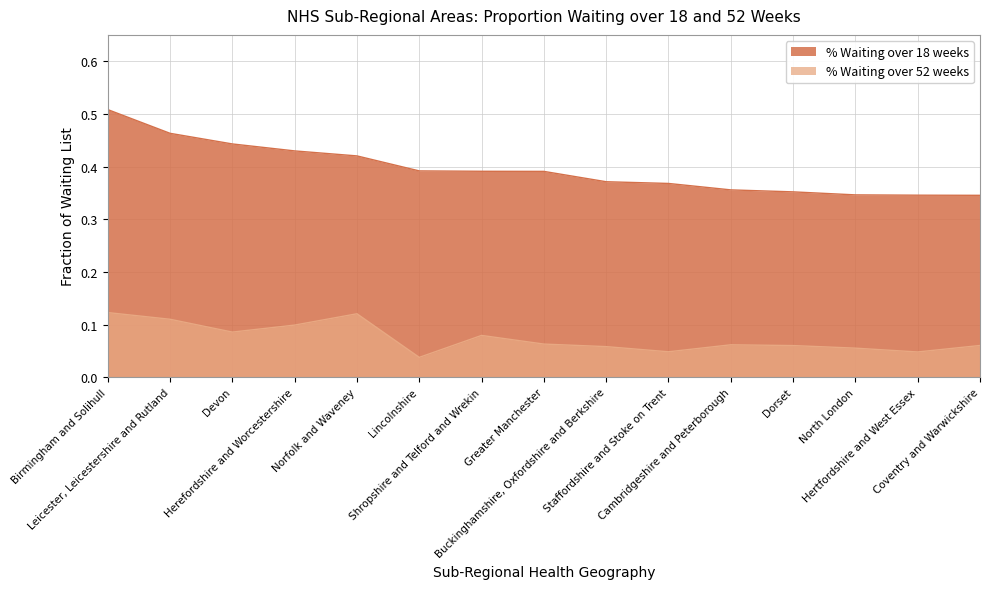

Which series has the largest total across all categories?

% Waiting over 18 weeks